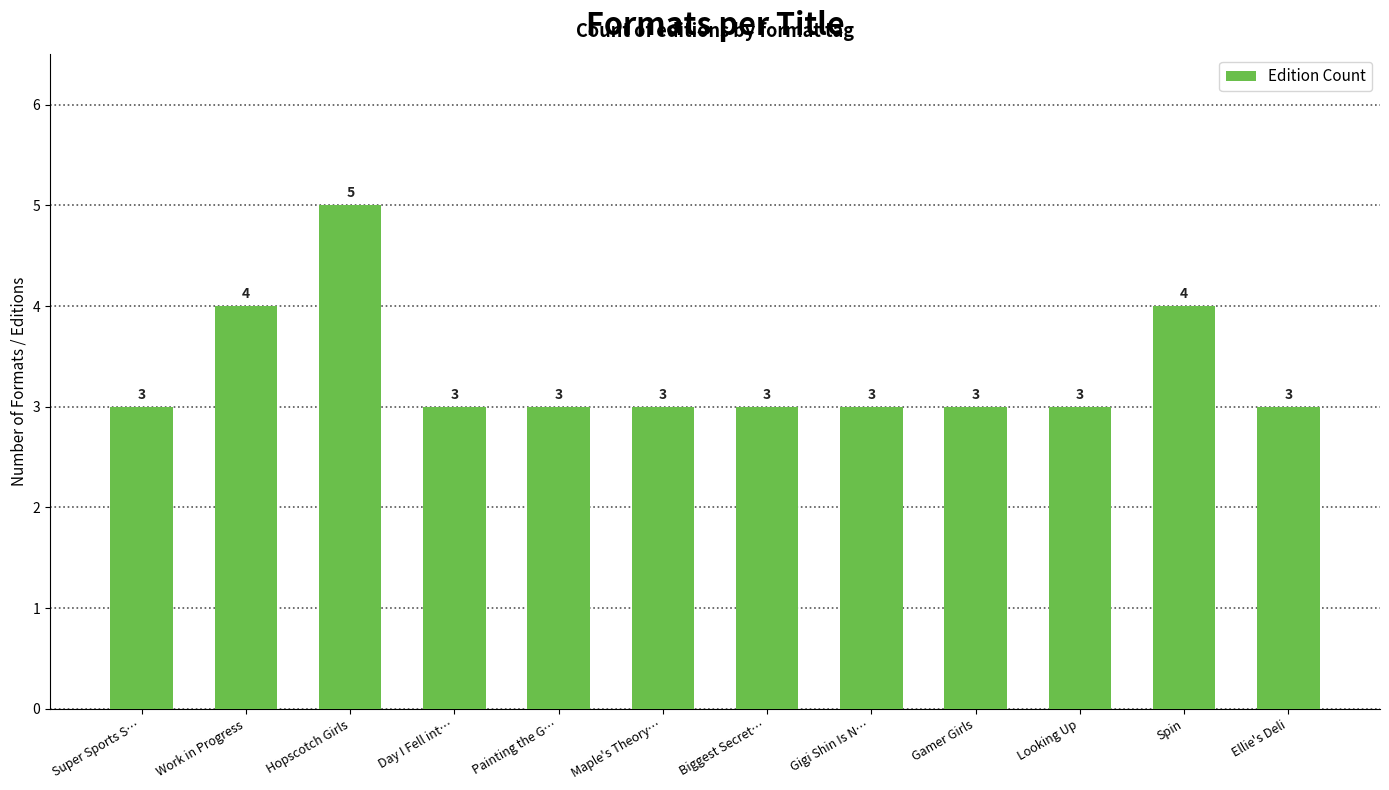

How many values exceed 3?

3